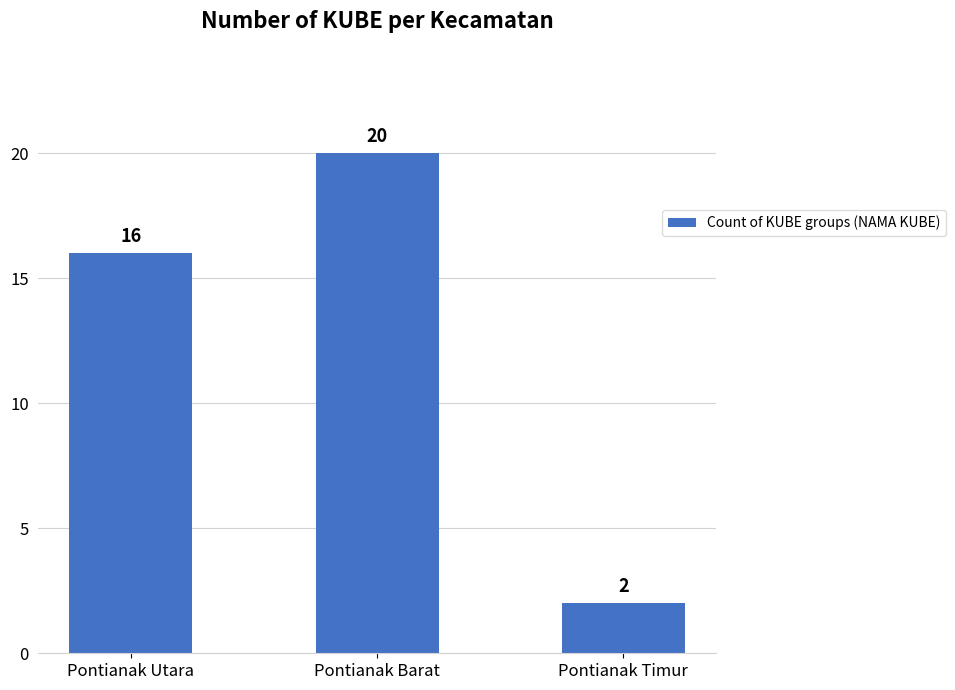

What is the greatest value displayed?

20